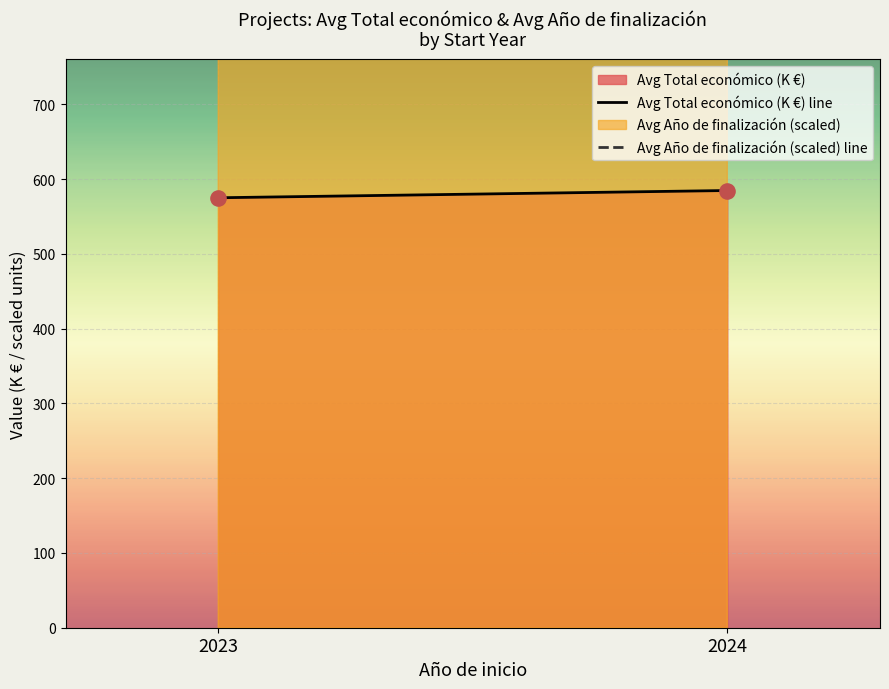

What is the total value across all series at 2023?

150575.1